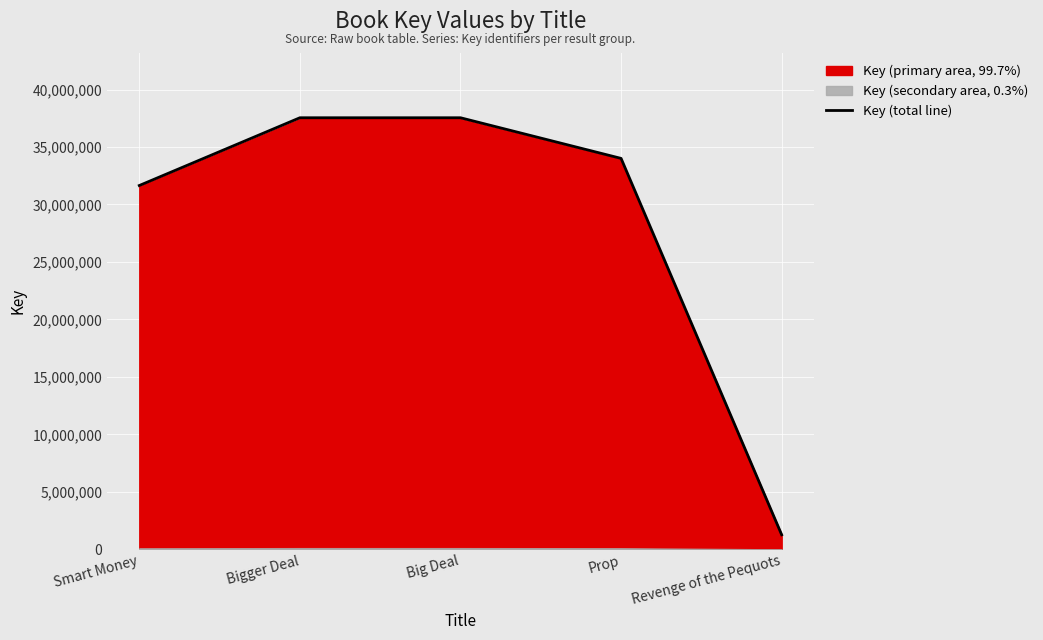

What is the ratio of the value at Bigger Deal to the value at Smart Money?

1.2